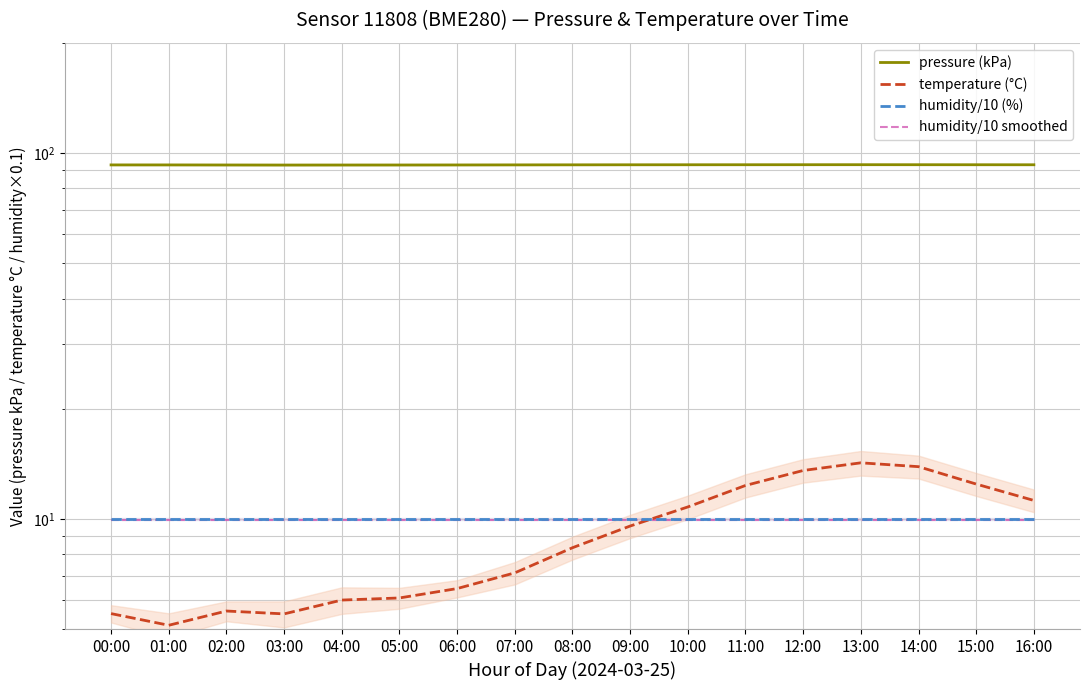

At which label is humidity/10 (%) closest to 10?

00:00